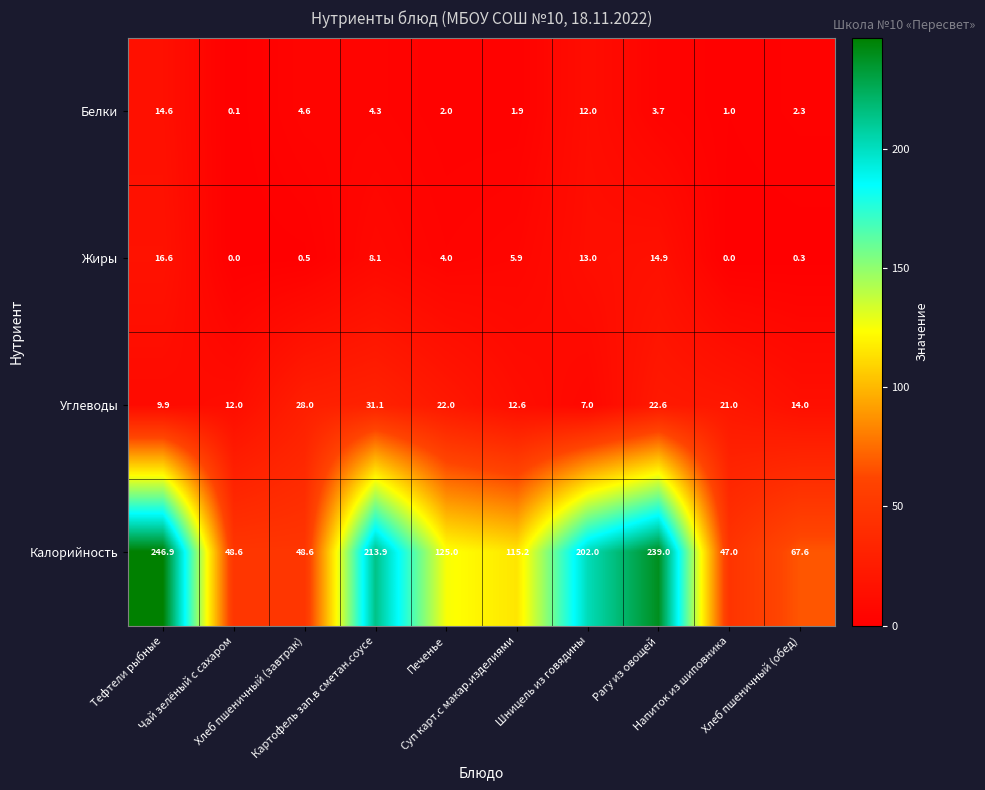

What is the sum of all Белки values?

46.5